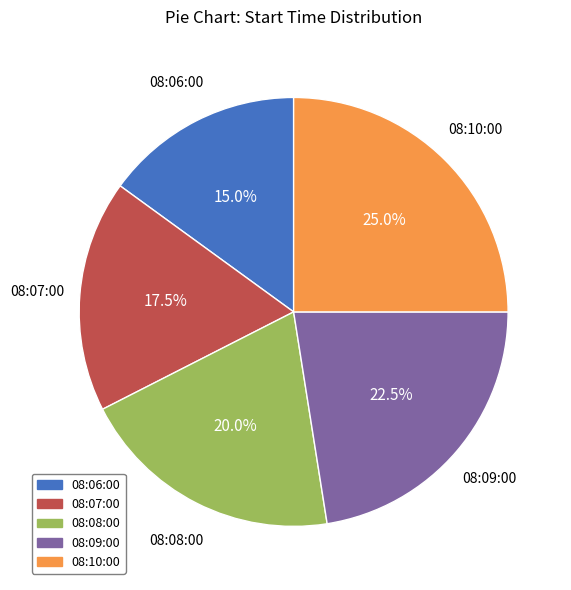

Is there any slice that represents more than half of the pie?

No